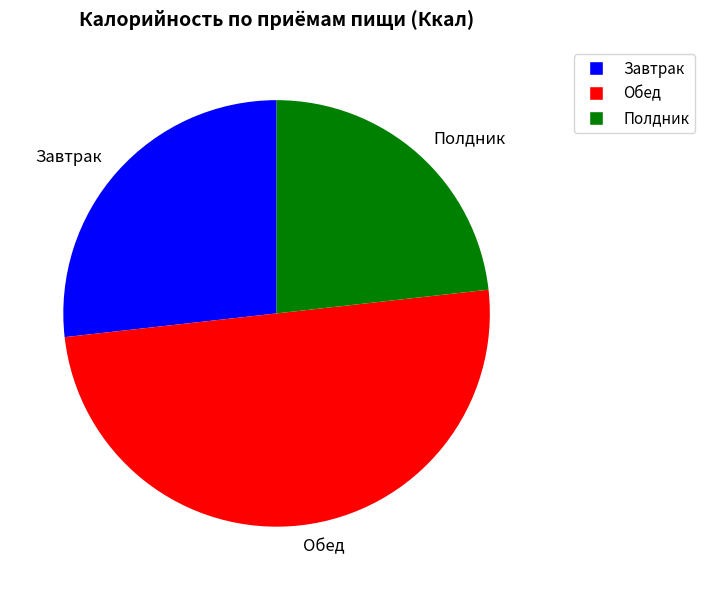

Do Обед and Завтрак together represent more than half of the pie?

Yes